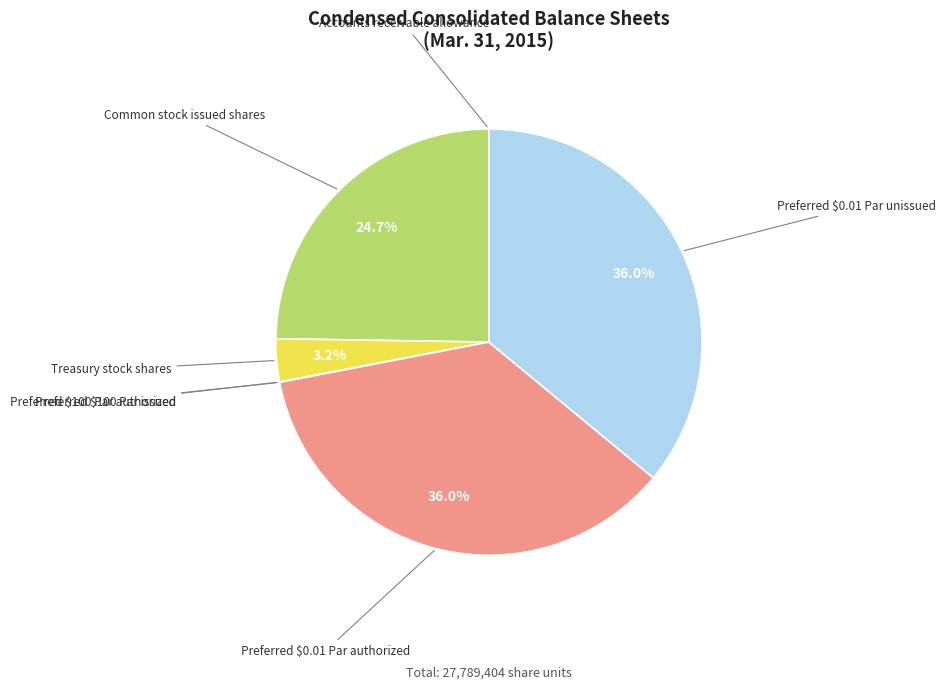

Which has a higher value, Common stock issued shares or Preferred $0.01 Par unissued?

Preferred $0.01 Par unissued